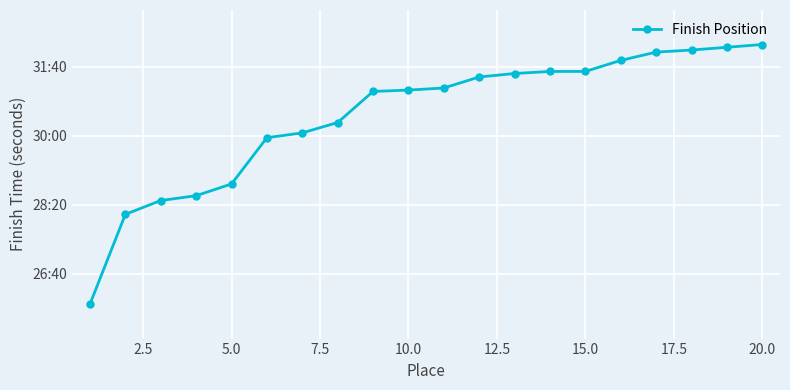

What is the minimum value shown in the chart?

1556